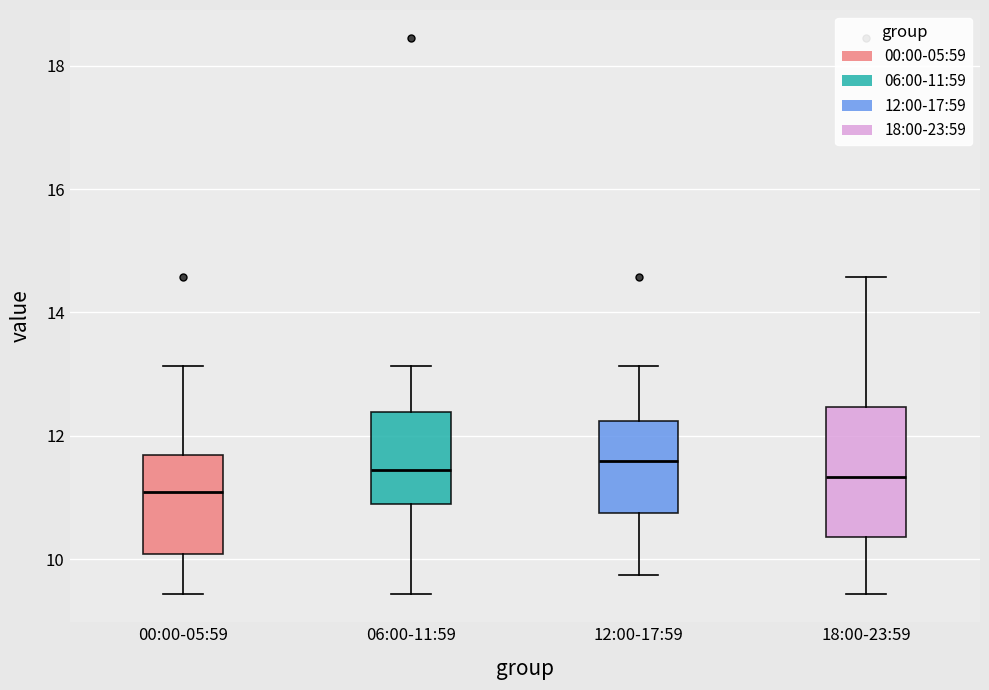

Which box is the tallest, from its lower edge to its upper edge?

18:00-23:59